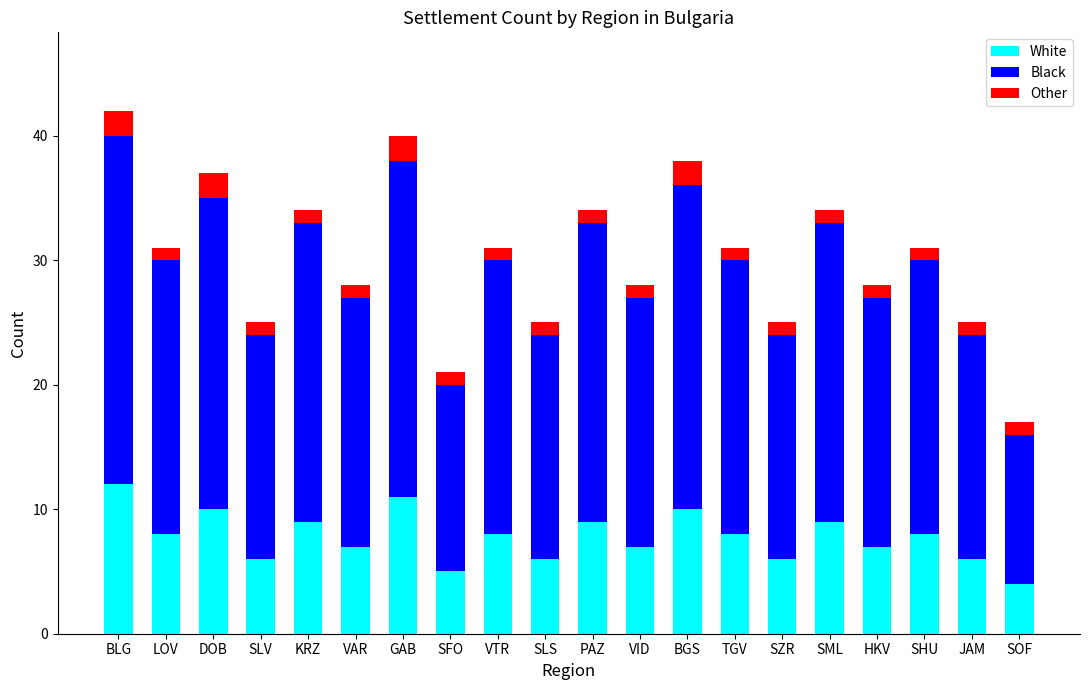

At which category is the sum across all series the highest?

BLG